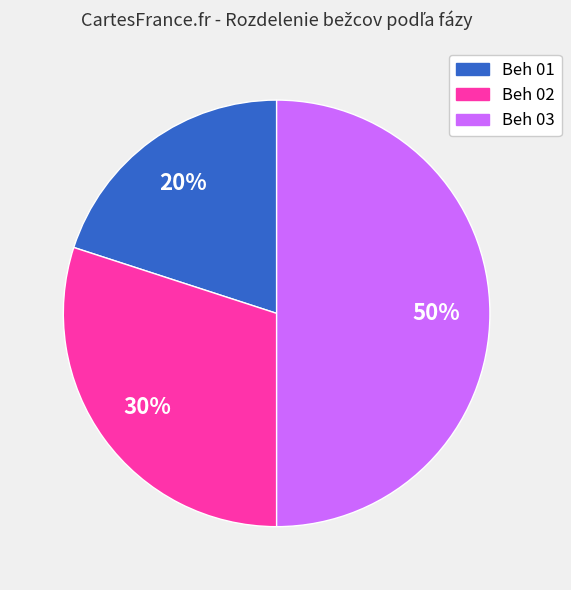

What is the largest slice in the pie chart?

Beh 03